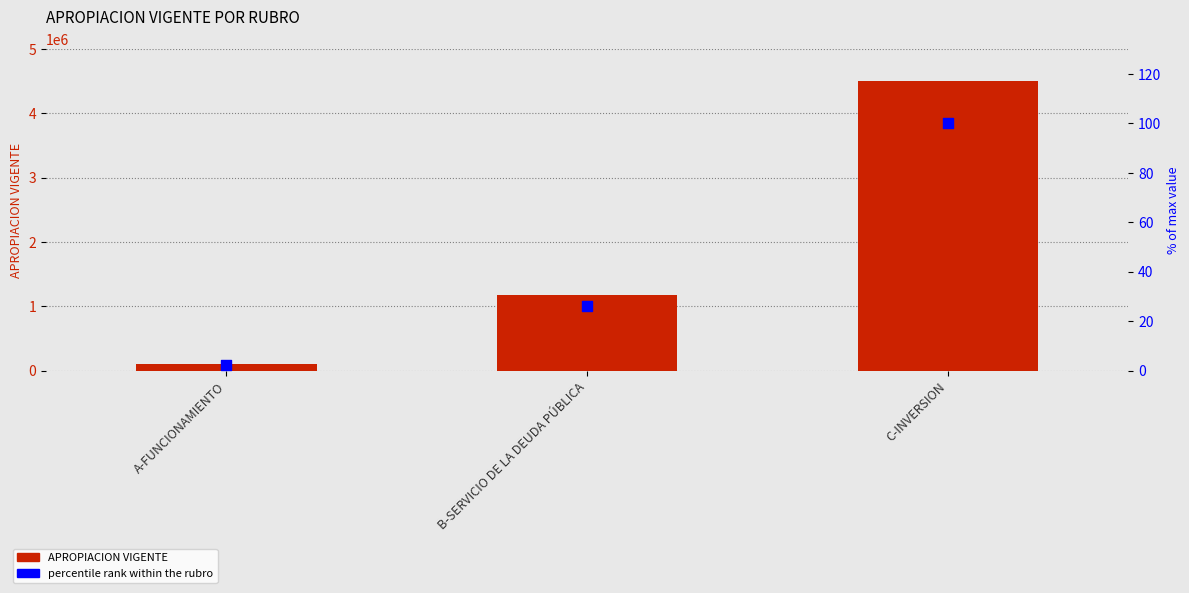

At how many categories does at least one series exceed 3308361?

1